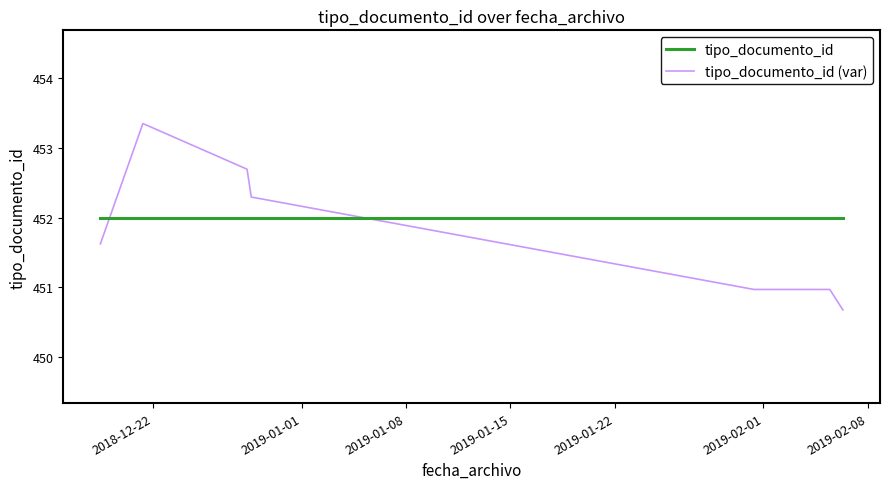

What is the average value of the tipo_documento_id series?

452.0